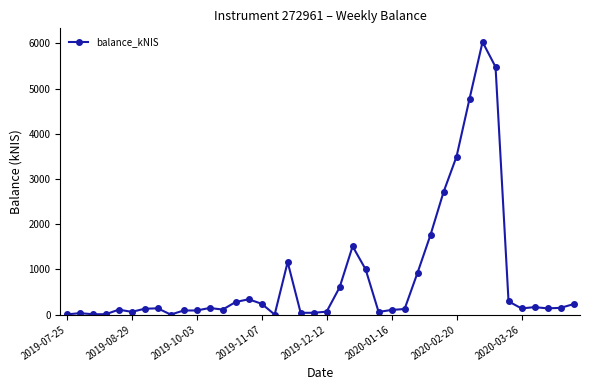

What is the value of the 7th point from the left?

128.6